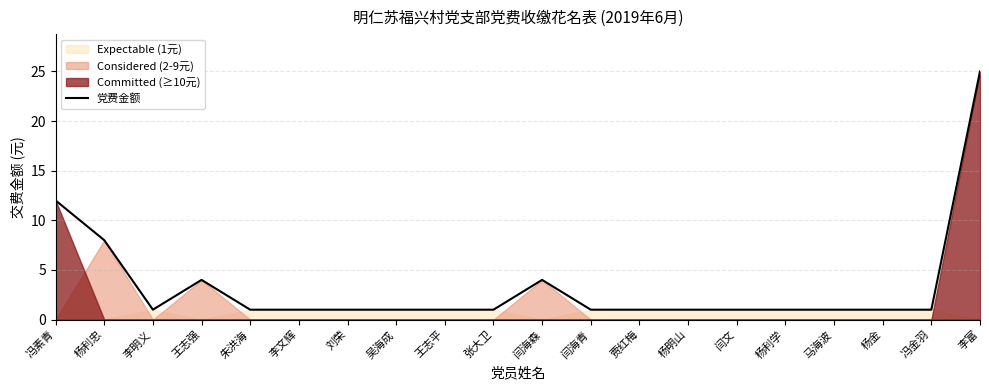

What is the label of the 2nd point from the right?

冯金羽